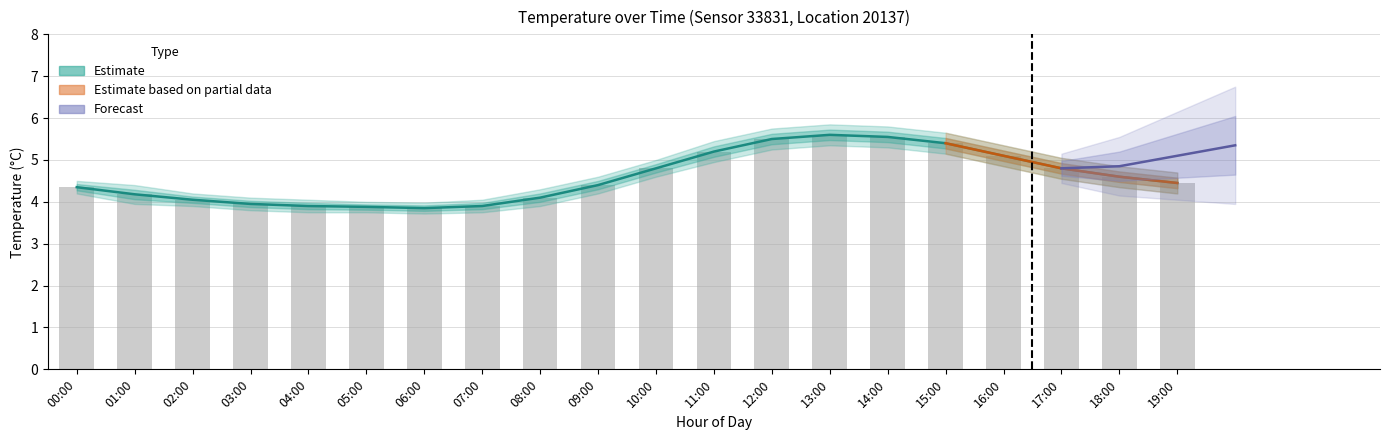

The value at 04:00 is 3.9. True or false?

True